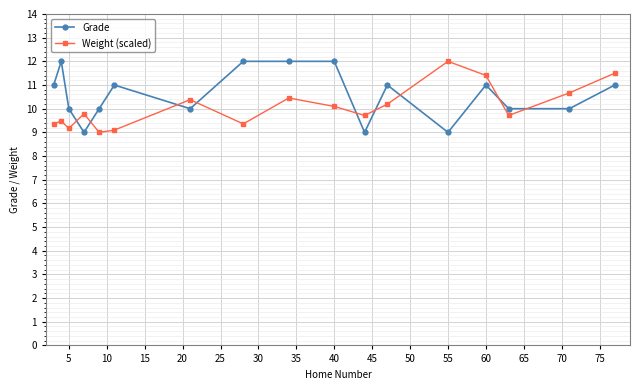

What is the value of the Grade point at the 14th from the left?

11.0